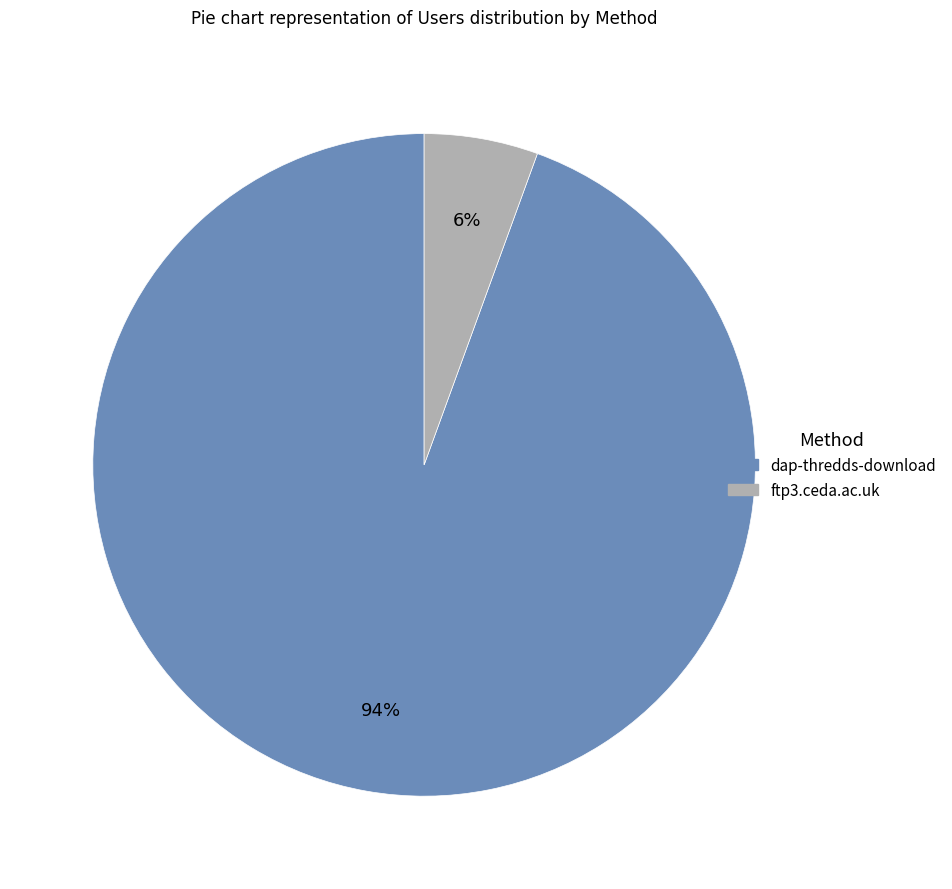

Count the number of slices in the pie.

2